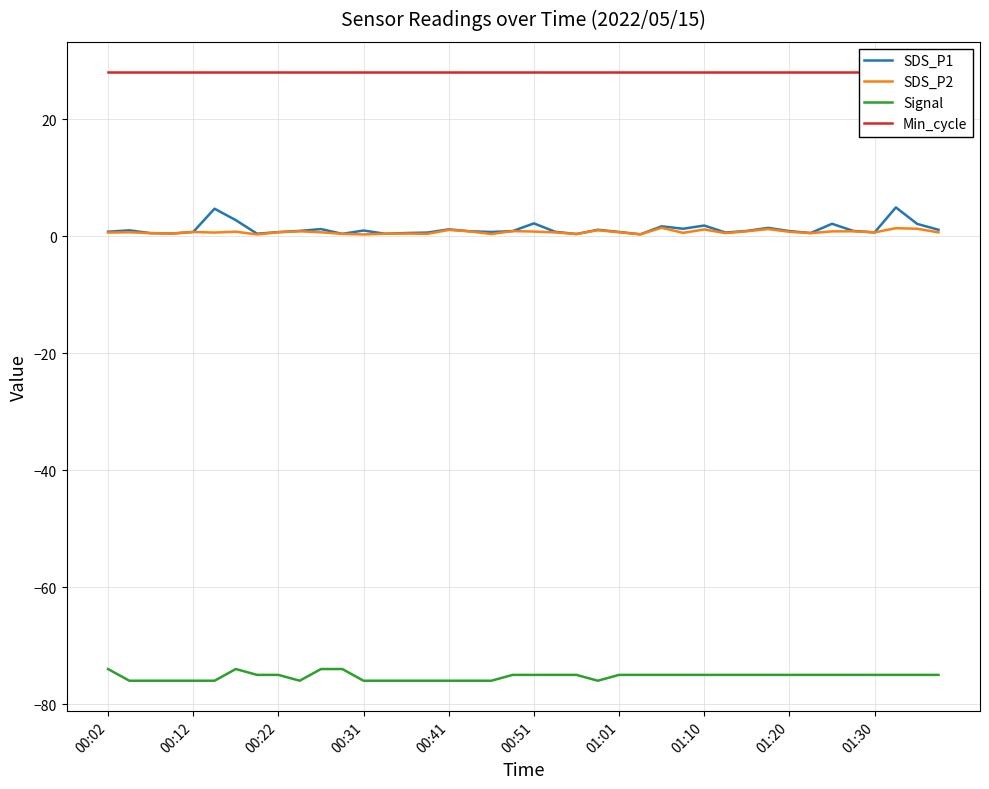

What is the total value across all series at 00:31?

-46.8